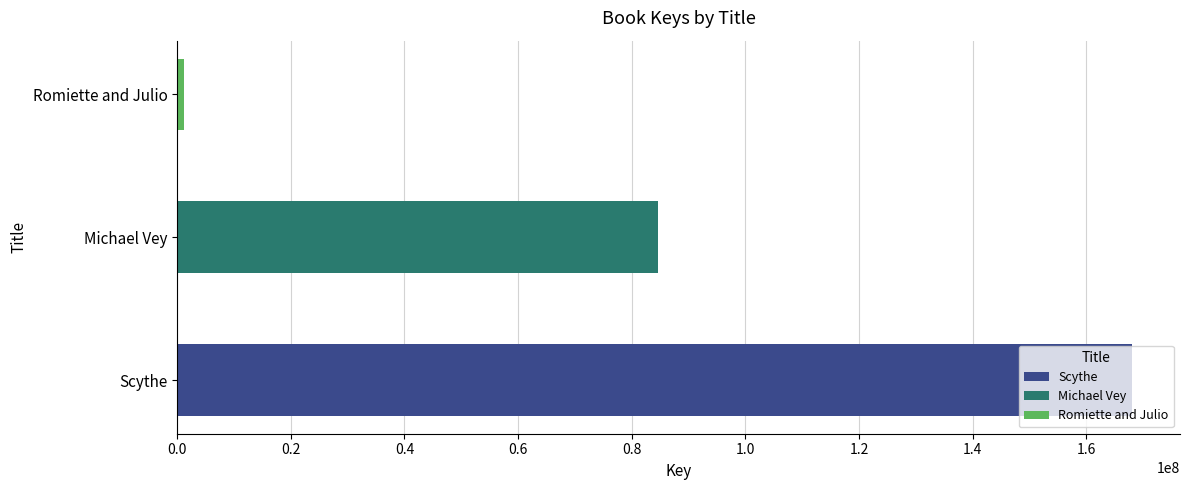

What is the sum of all values?

253888199